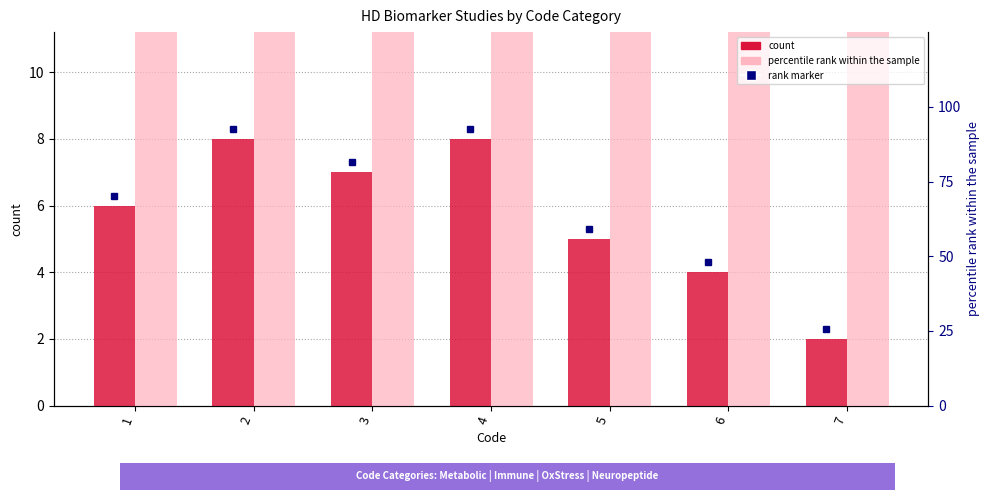

True or false: percentile rank within the sample has a value of 62.5 at 5.

True